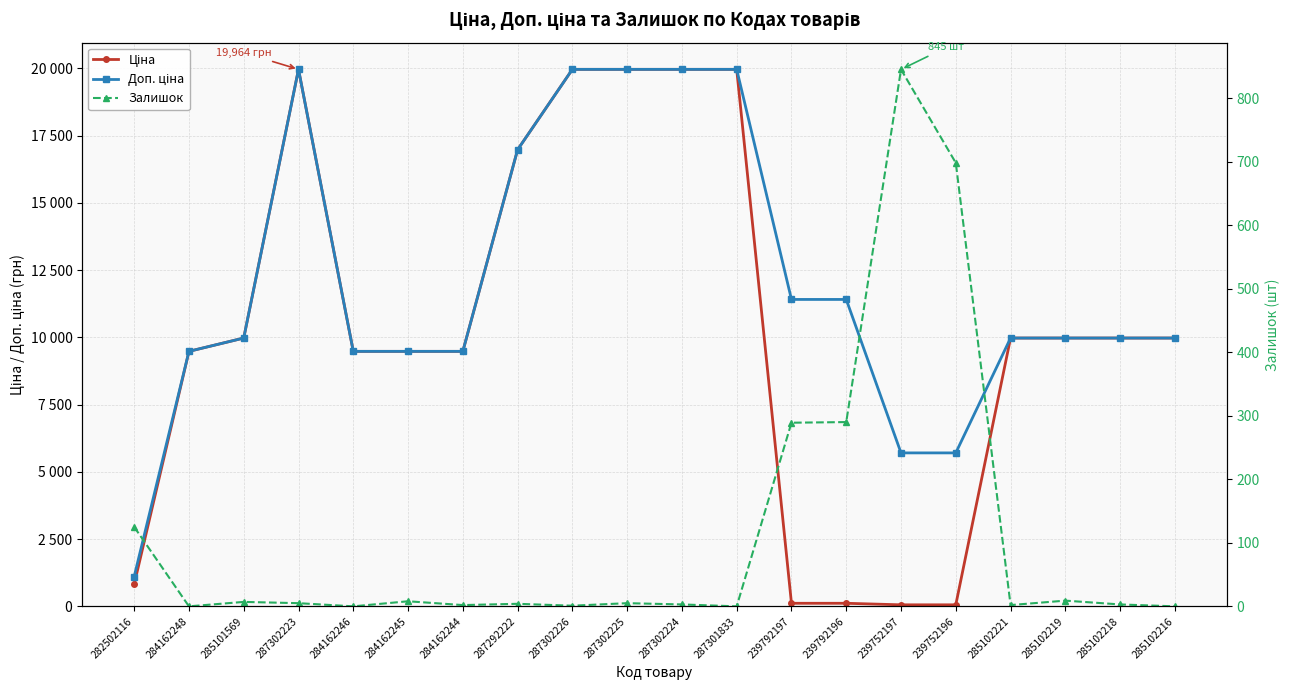

At 287292222, list the series in order from smallest to largest.

Залишок, Ціна, Доп. ціна